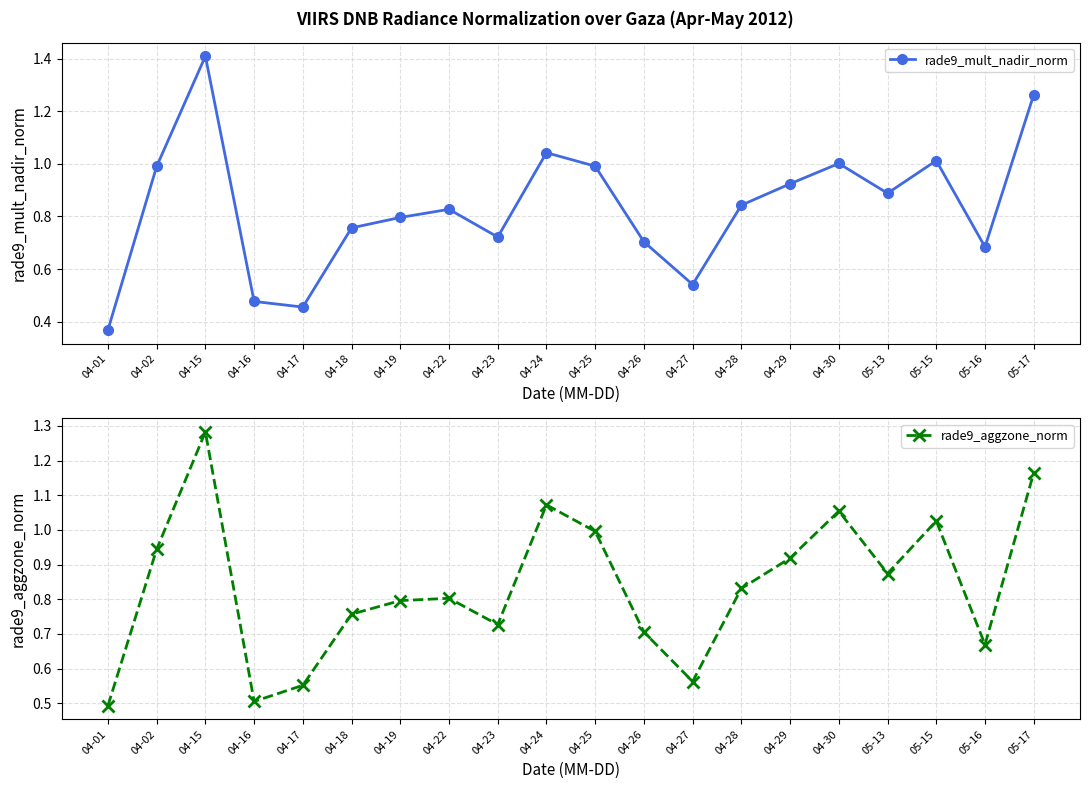

What is the smallest value displayed?

0.4